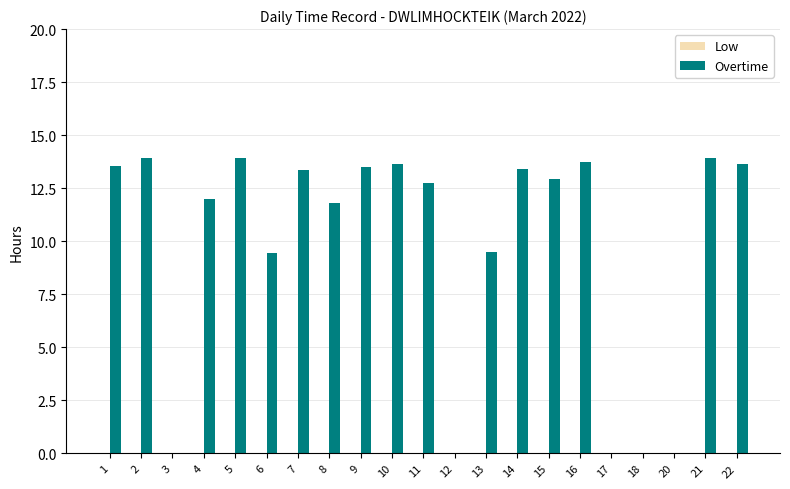

The chart shows a value of 7.7 at 18. True or false?

False